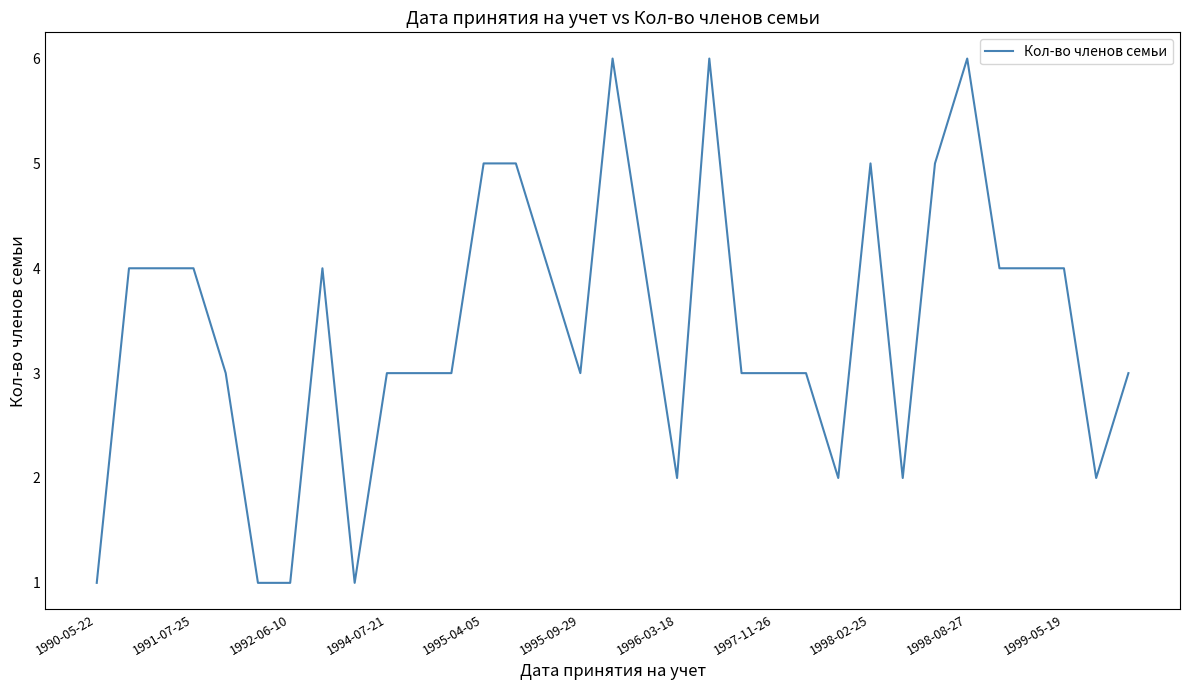

What is the difference between the maximum and minimum values?

5